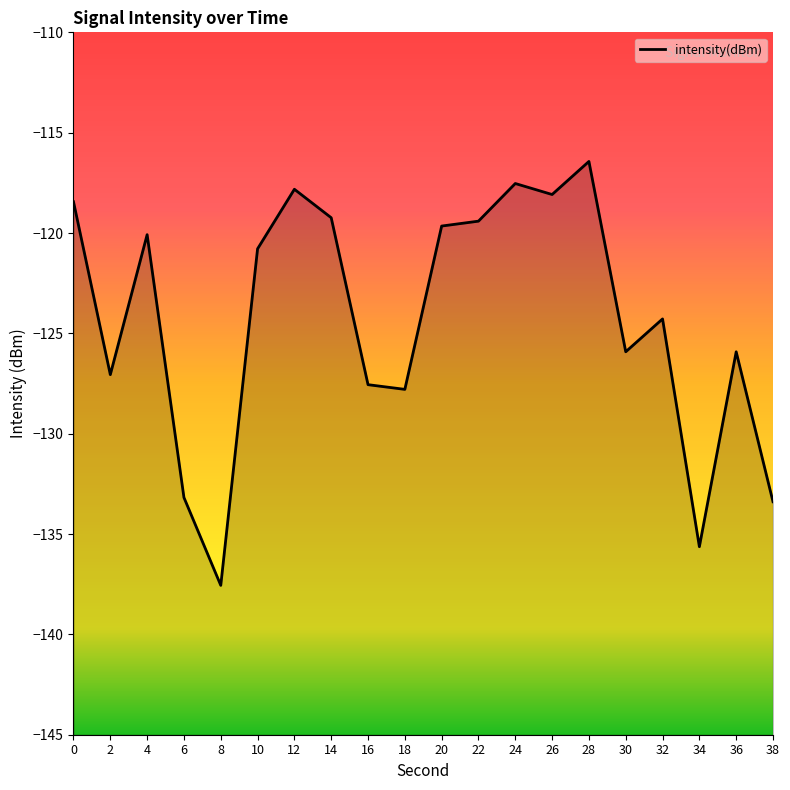

What is the minimum value shown in the chart?

-137.6